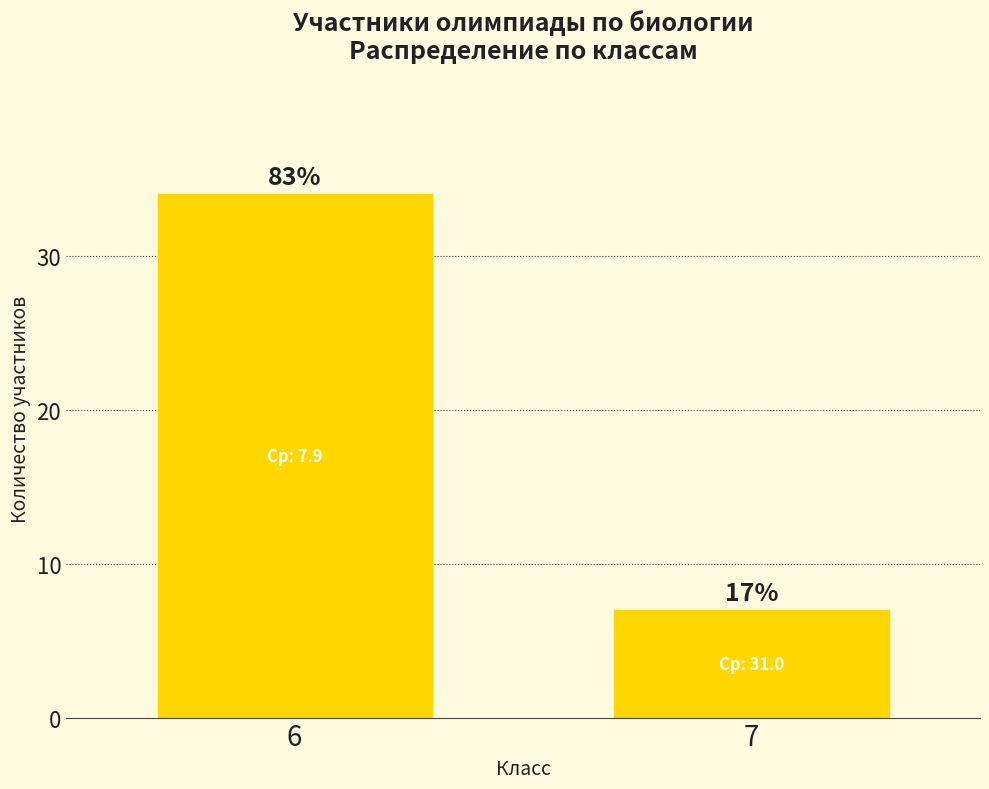

How many bars are there in total?

2